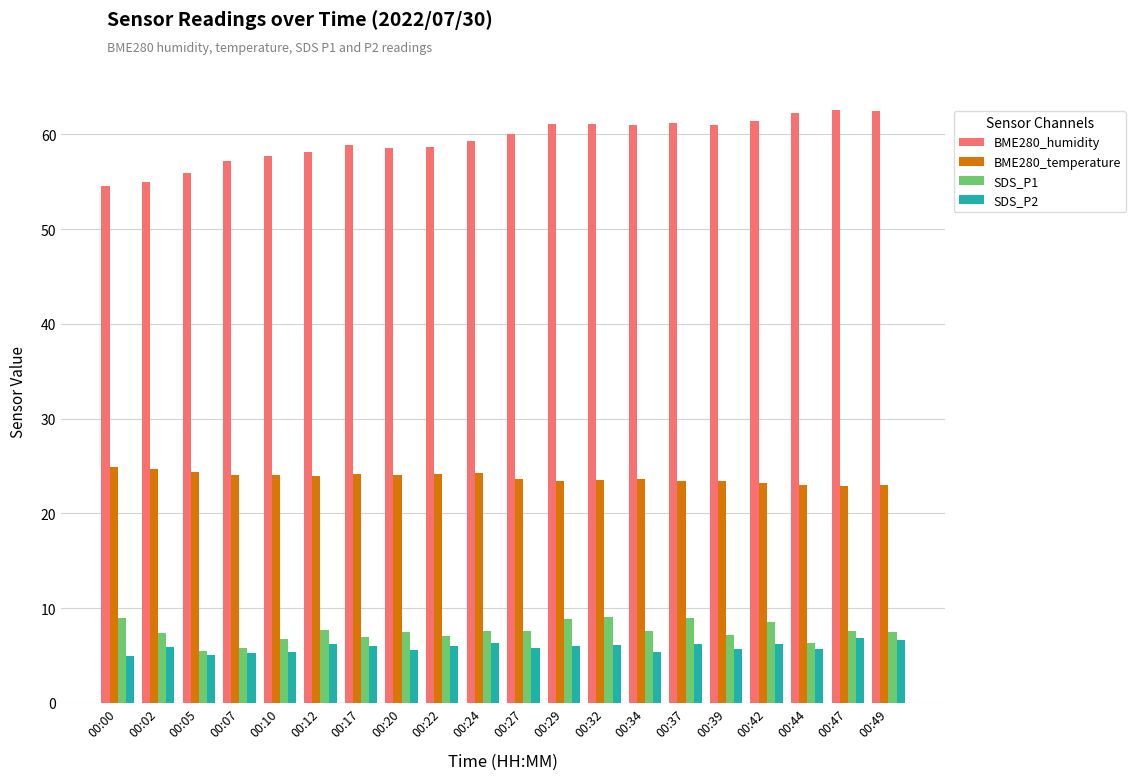

Which series has the largest range (max minus min)?

BME280_humidity